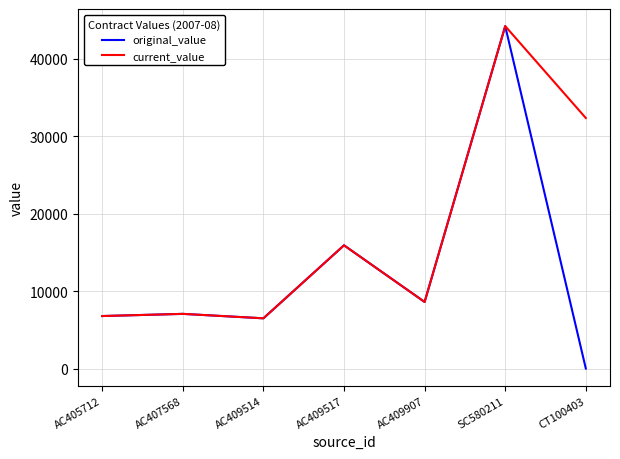

Which category has the highest value in the current_value series?

SC580211